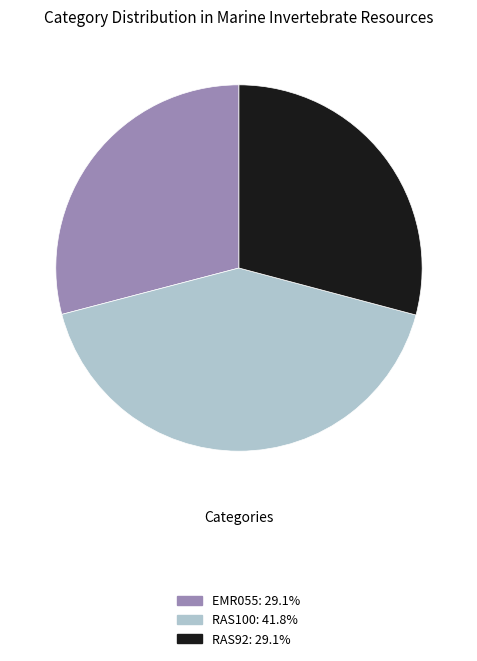

How many segments does this pie chart have?

3